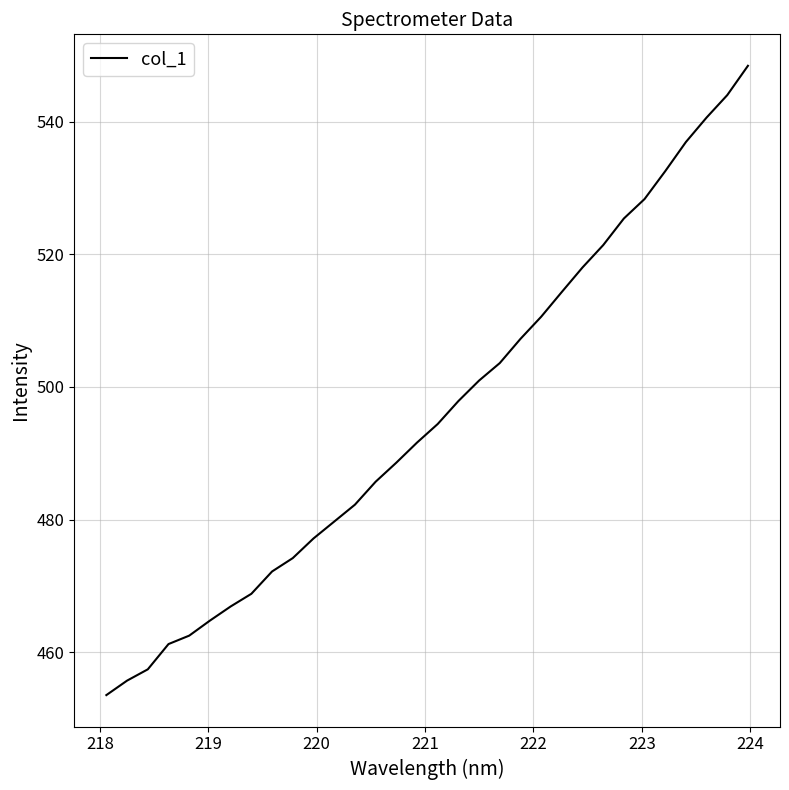

How many values exceed 494?

16